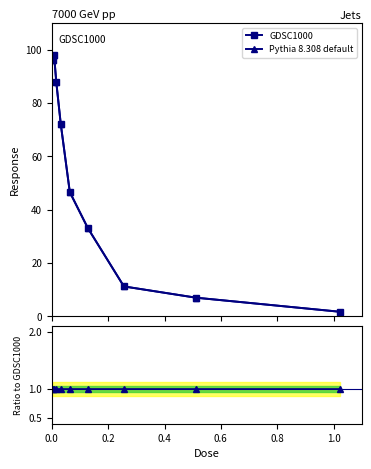

Between 0.6 and 0.4, which is larger?

0.4